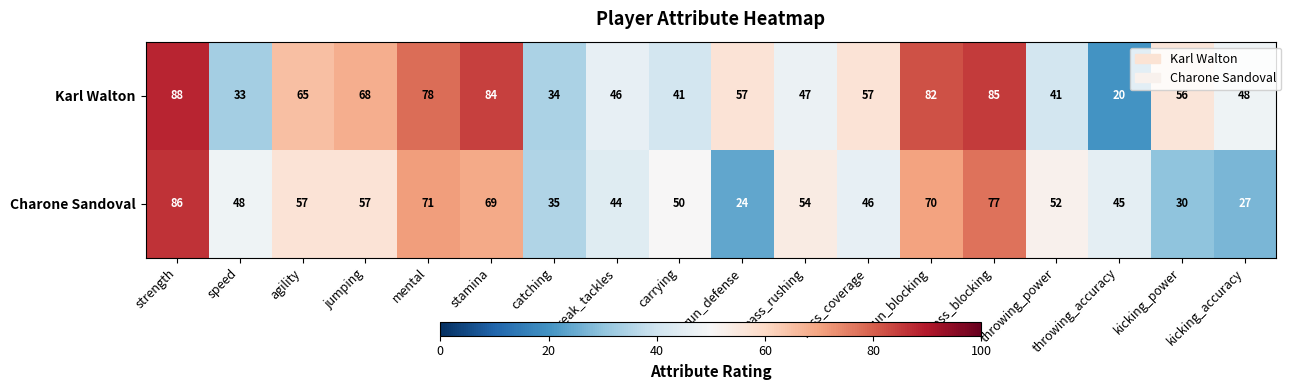

How many data points does each series have?

18